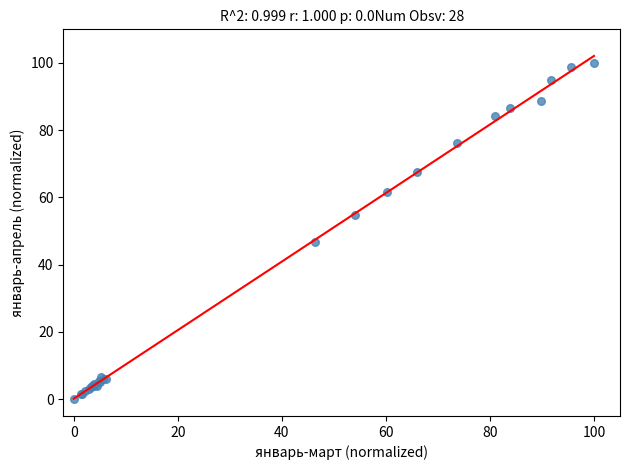

What Y value in the scatter plot is closest to 50?

46.8